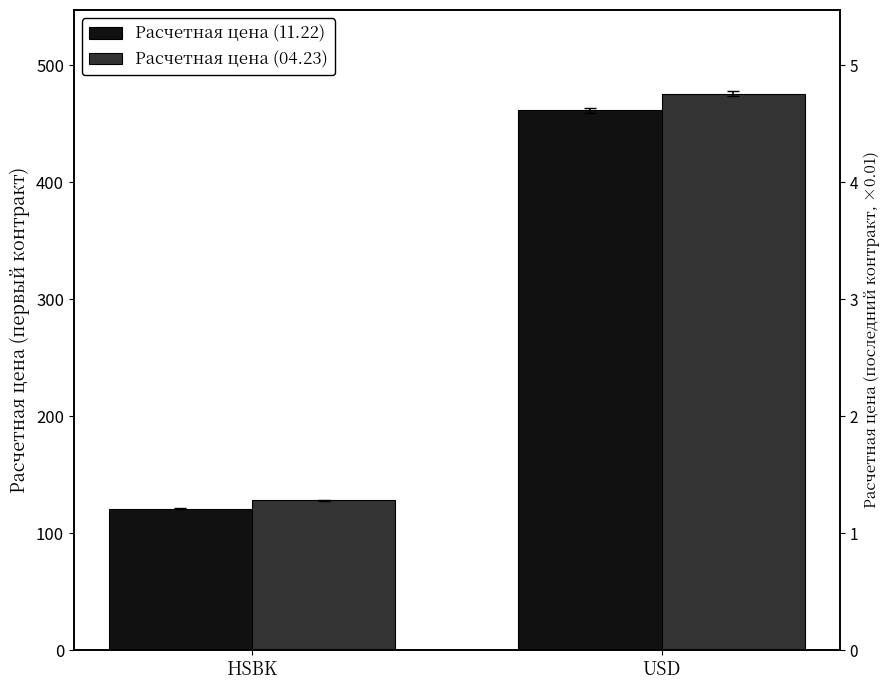

How many bars are there in each group?

2